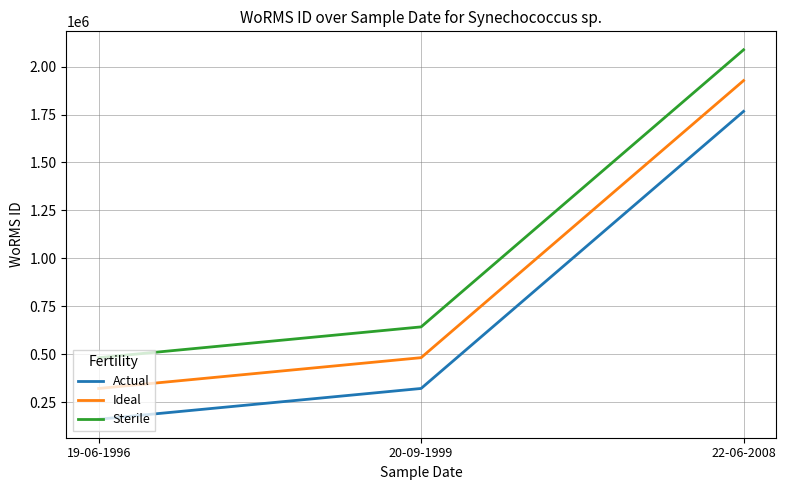

What is the difference between the second highest and minimum values in the Ideal series?

160572